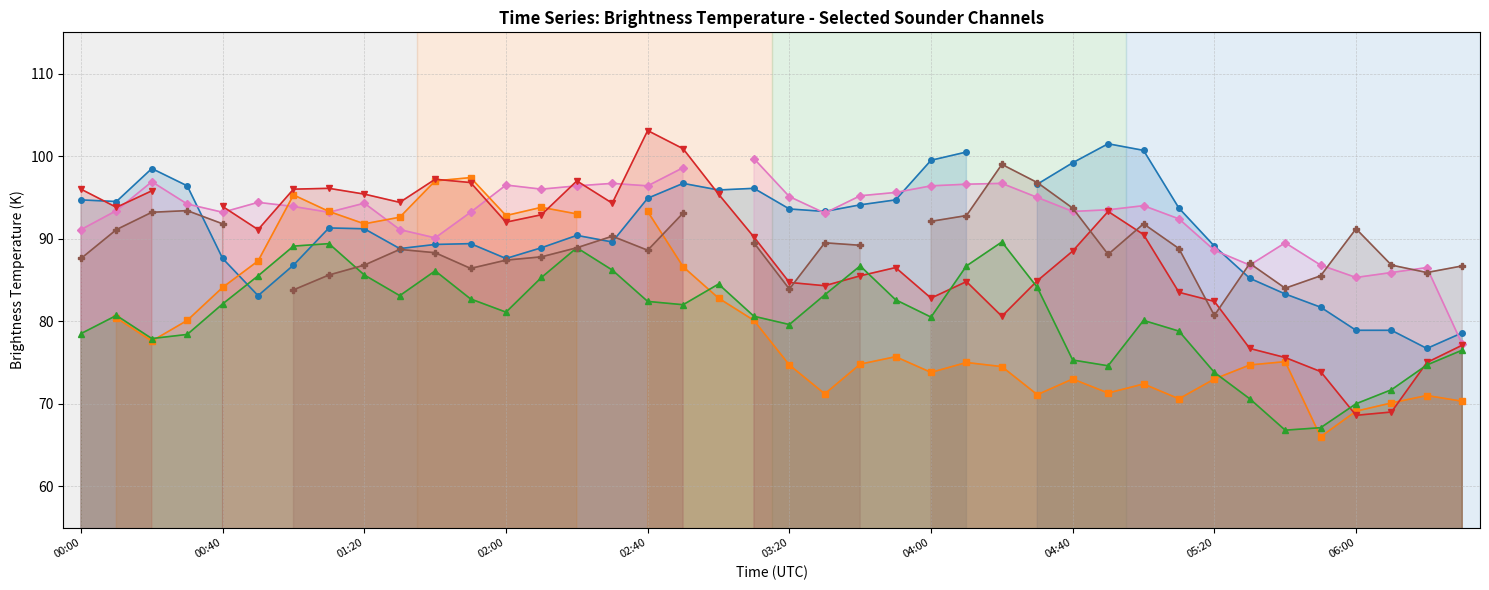

Is it true that Ch 4.915µm equals 80.1 at 02:00?

True